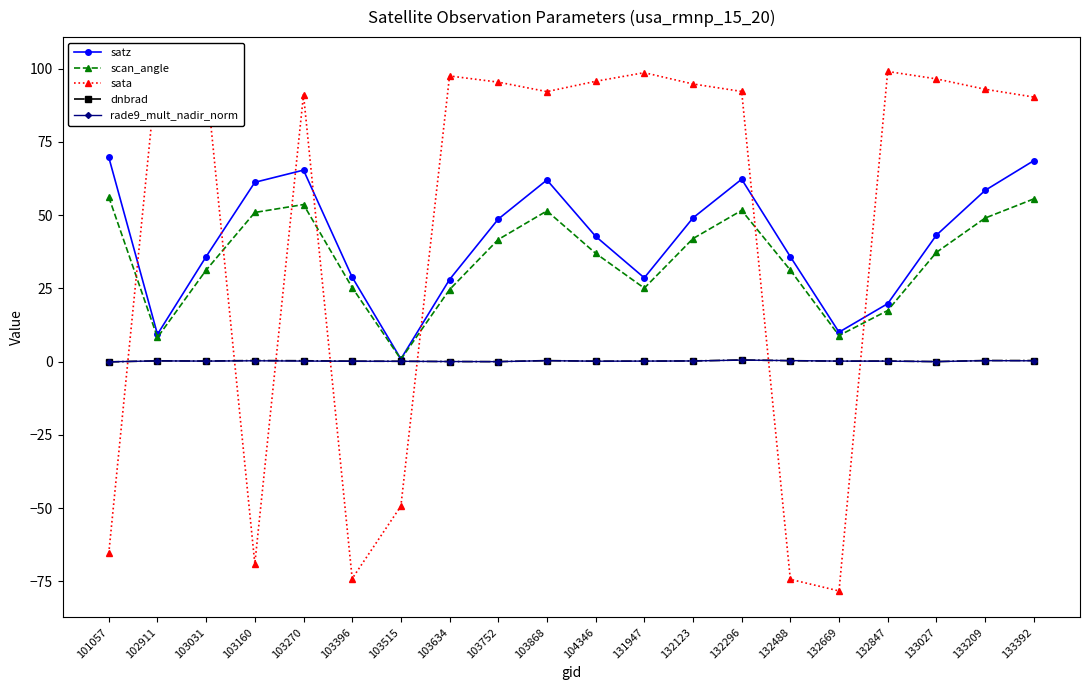

What is the difference between the sata values at 103160 and 133027?

165.6